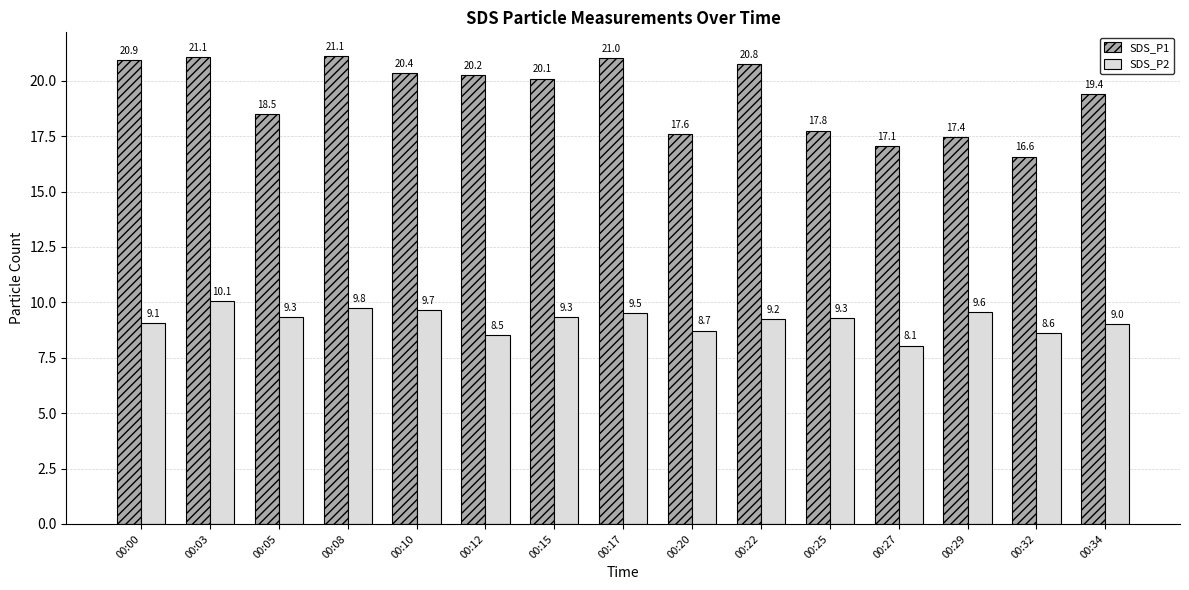

How many series are shown in this chart?

2